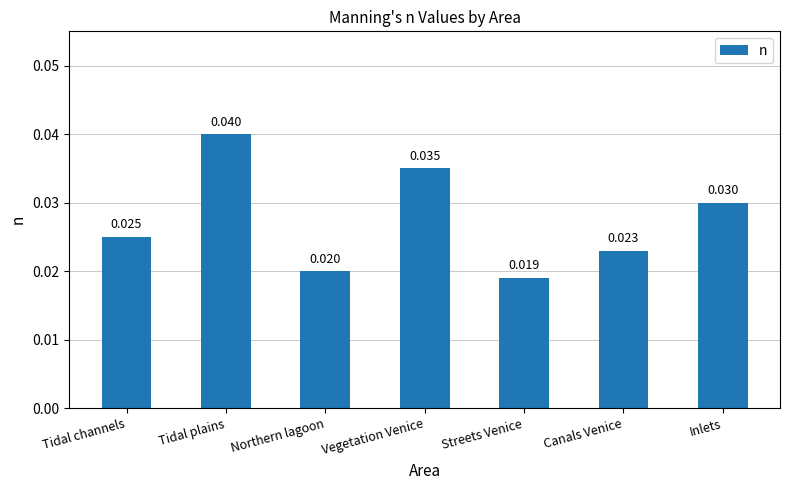

What is the label of the 6th bar from the right?

Tidal plains